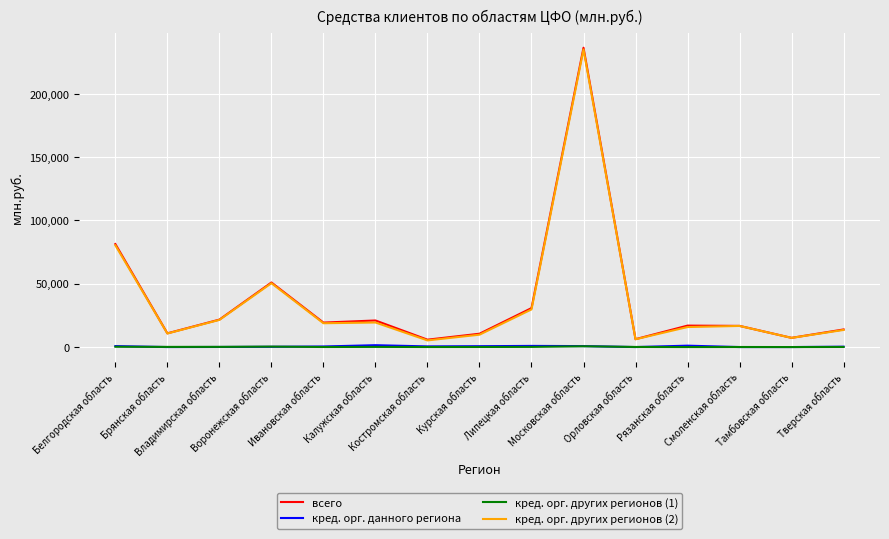

Where does the кред. орг. данного региона series first go above 460?

Белгородская область